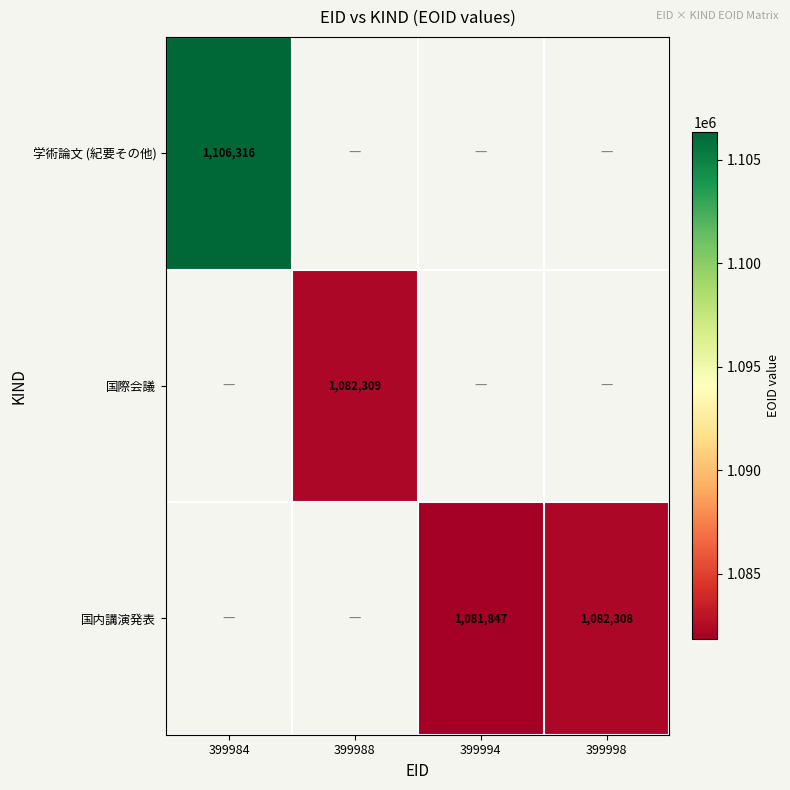

The value of 国内講演発表 at 399998 is 1082308. True or false?

True